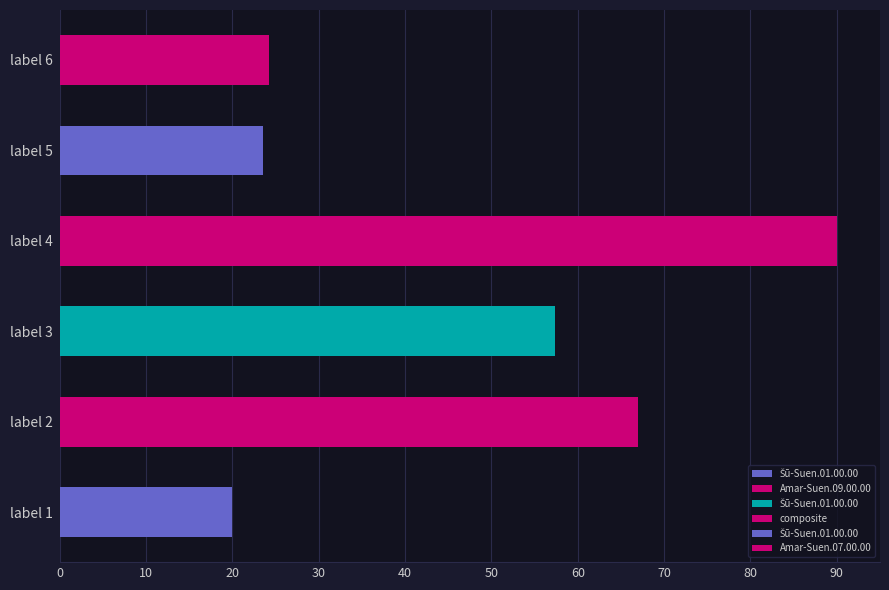

True or false: the data shows 67.0 at label 2.

True